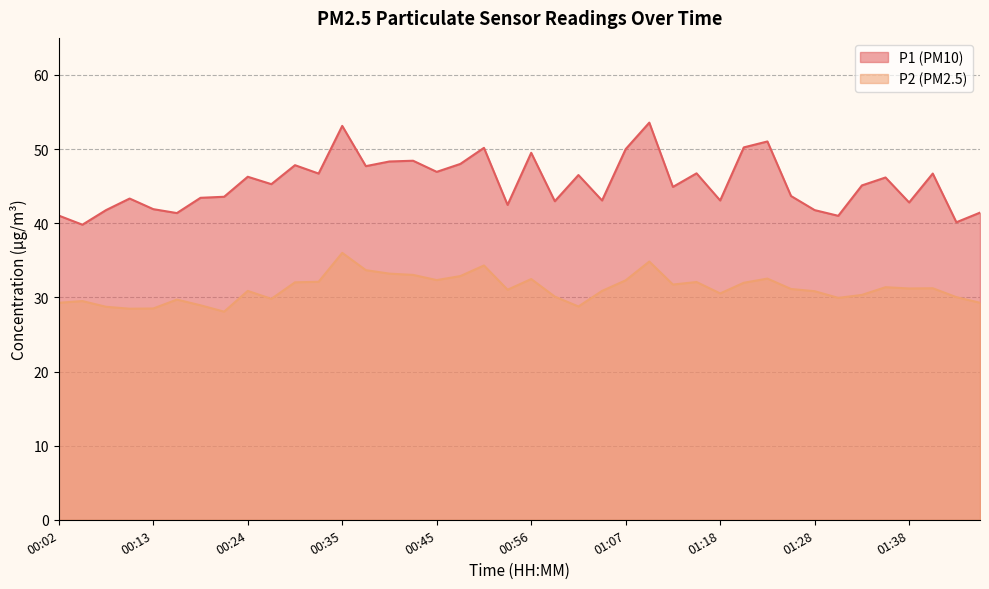

Read the P2 value at 01:28.

30.8